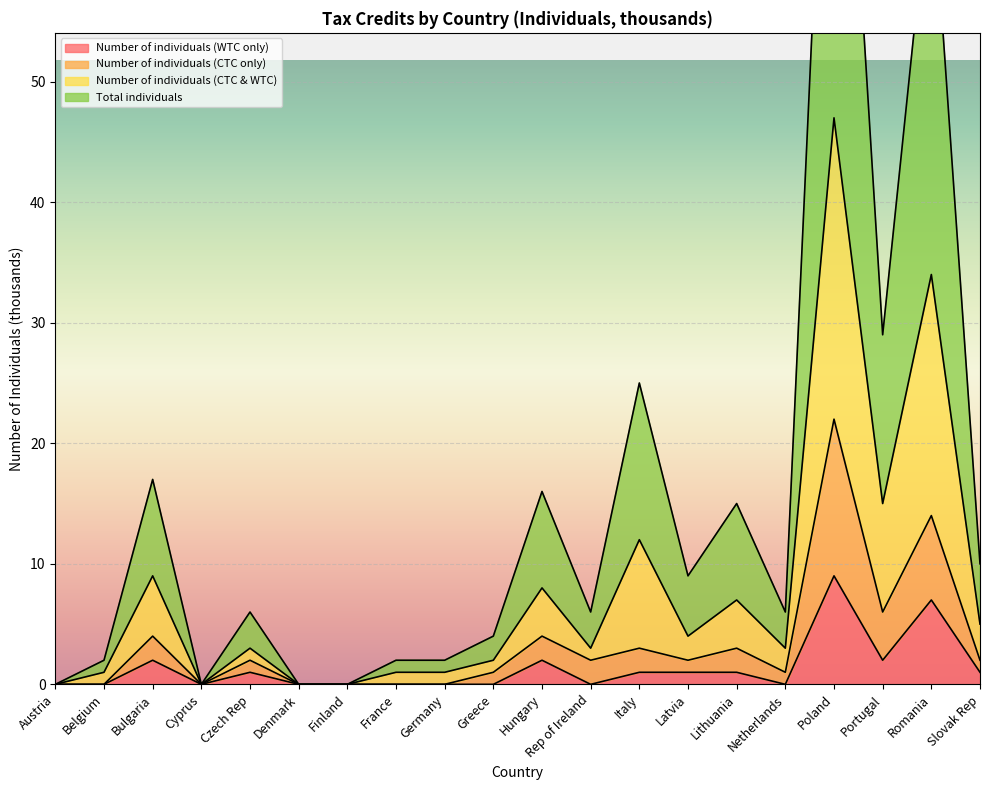

At which label does Number of individuals (WTC only) first exceed 1?

Bulgaria